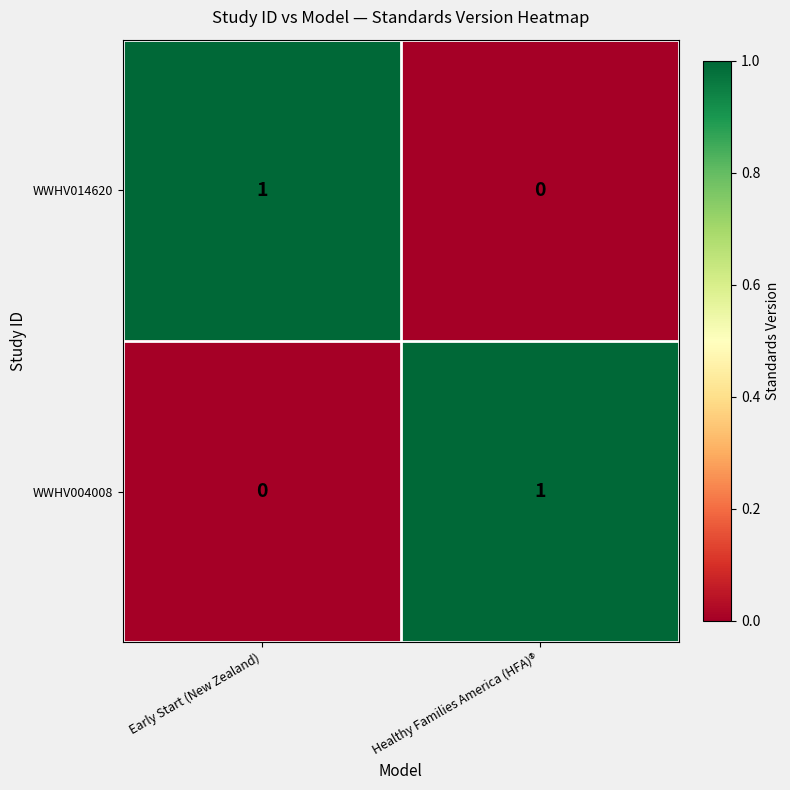

Is it true that WWHV014620 equals 1 at Early Start (New Zealand)?

True